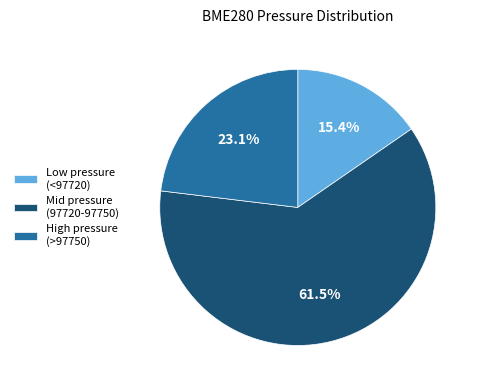

How many segments does this pie chart have?

3